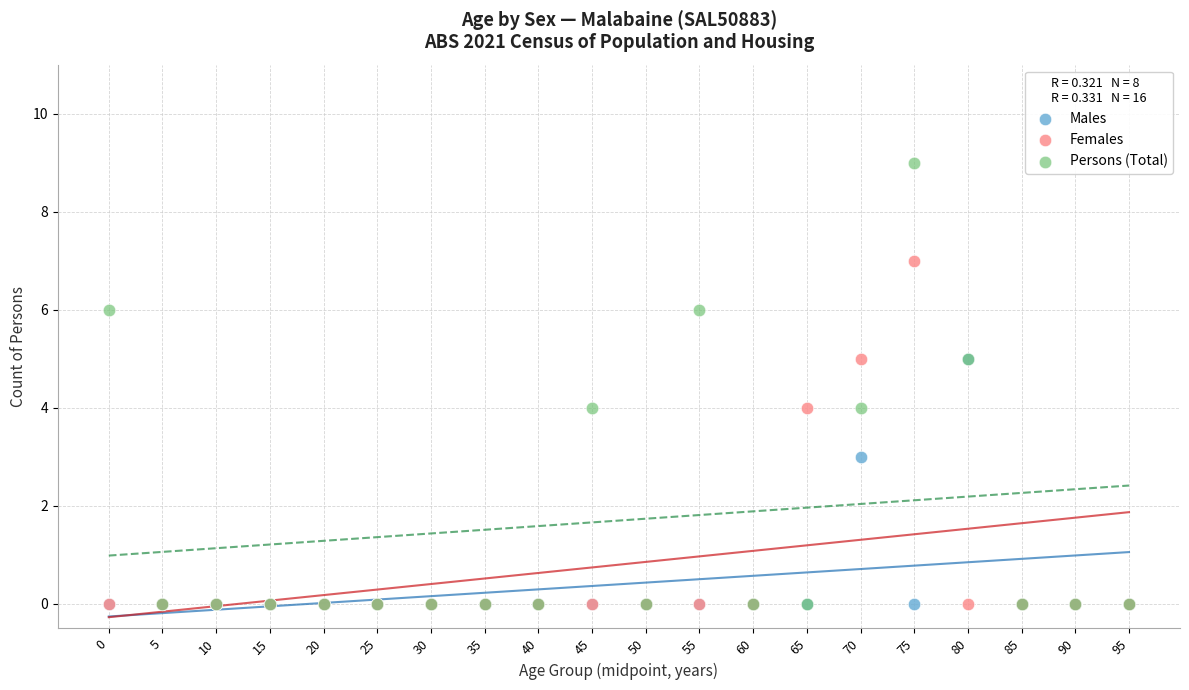

In the Males series, what Y value is closest to 2?

3